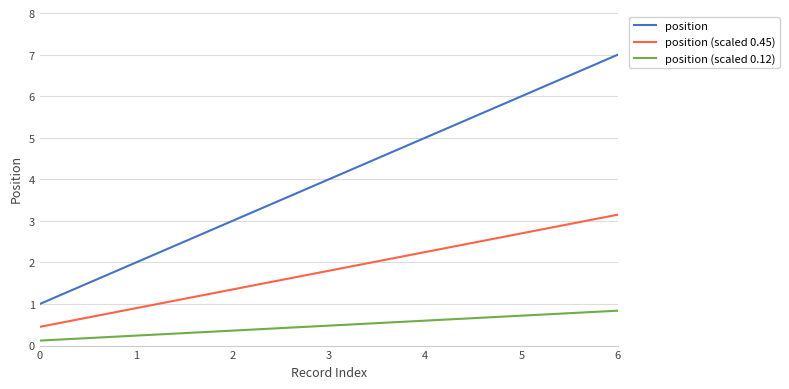

At which category is the sum across all series the highest?

6